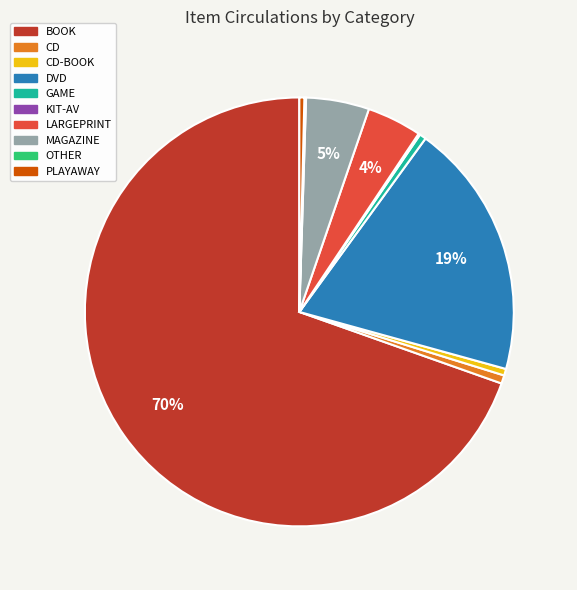

To the nearest percent, what is the average slice percentage?

10%